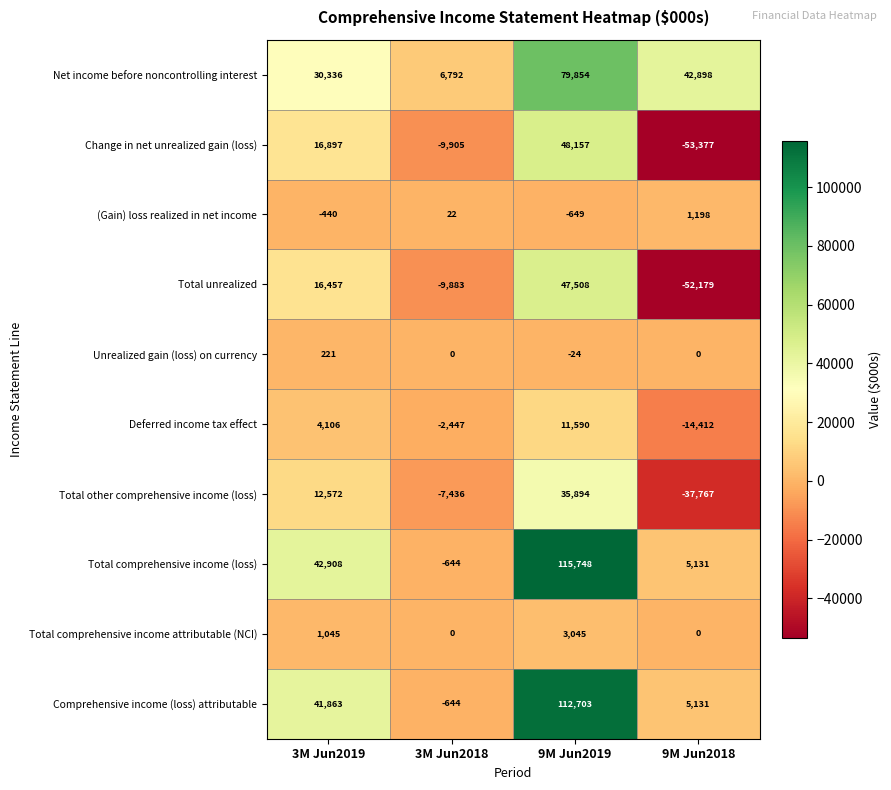

How many values in Total unrealized are above zero?

2